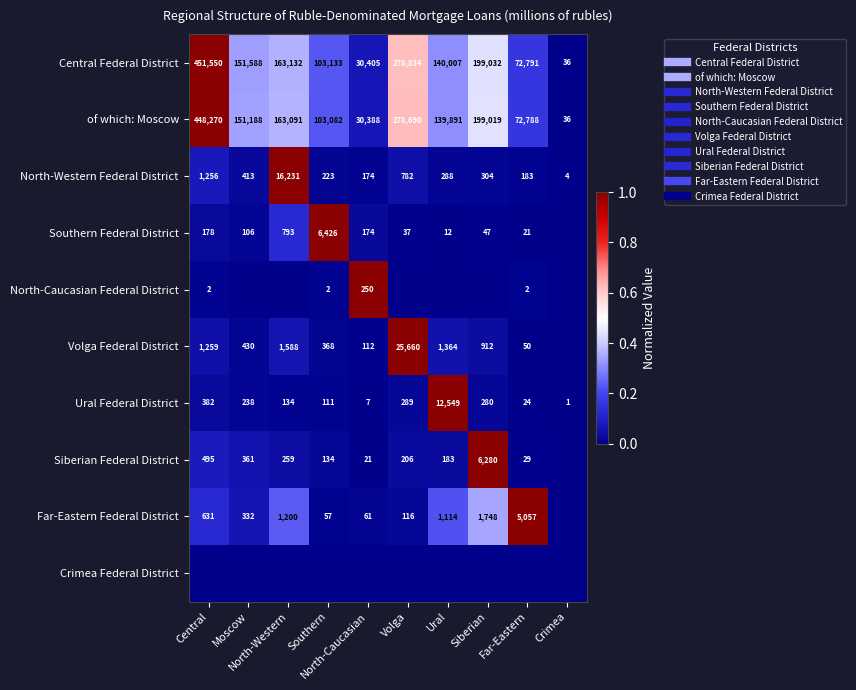

Which category has the lowest value in the Ural Federal District series?

Crimea